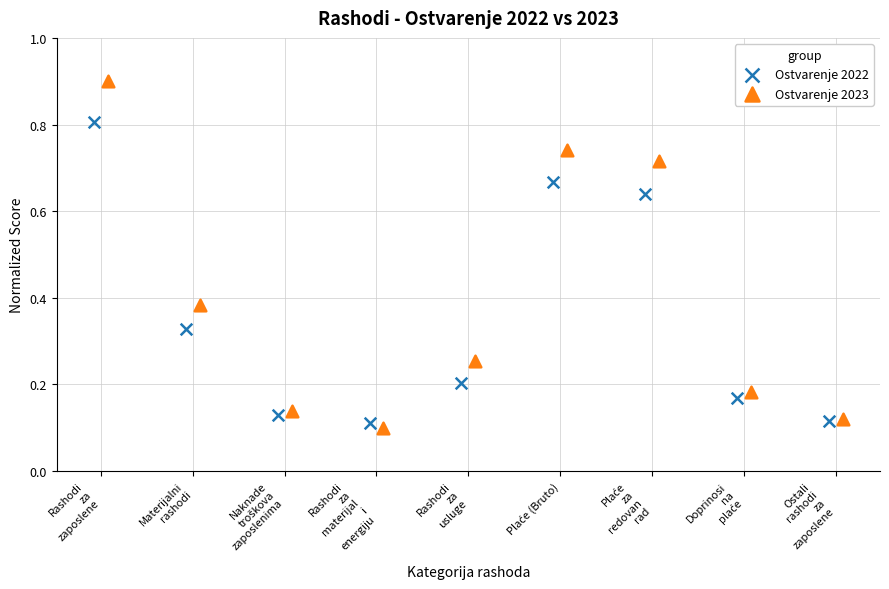

Which series has the largest Y range (max minus min)?

Ostvarenje 2023